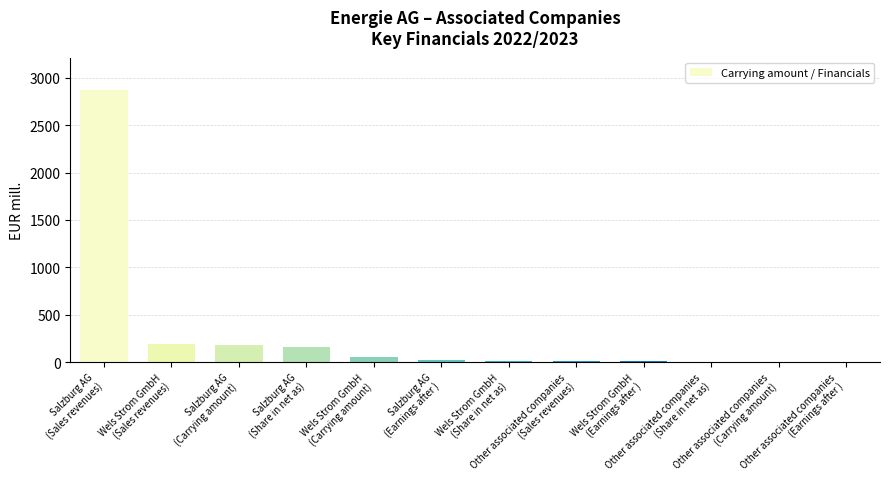

What is the greatest value displayed?

2868.0